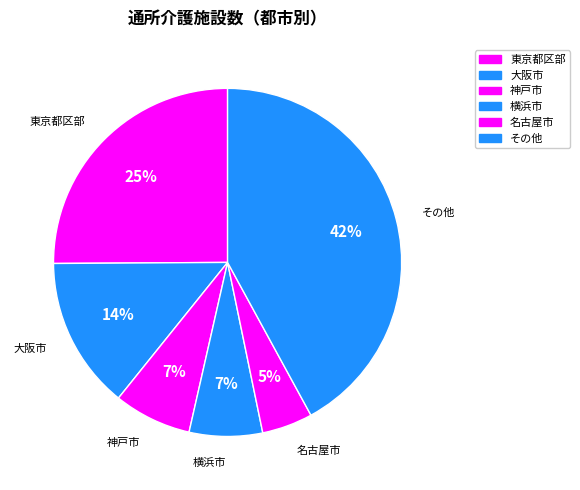

The 大阪市 slice represents 14% of the pie. True or false?

True